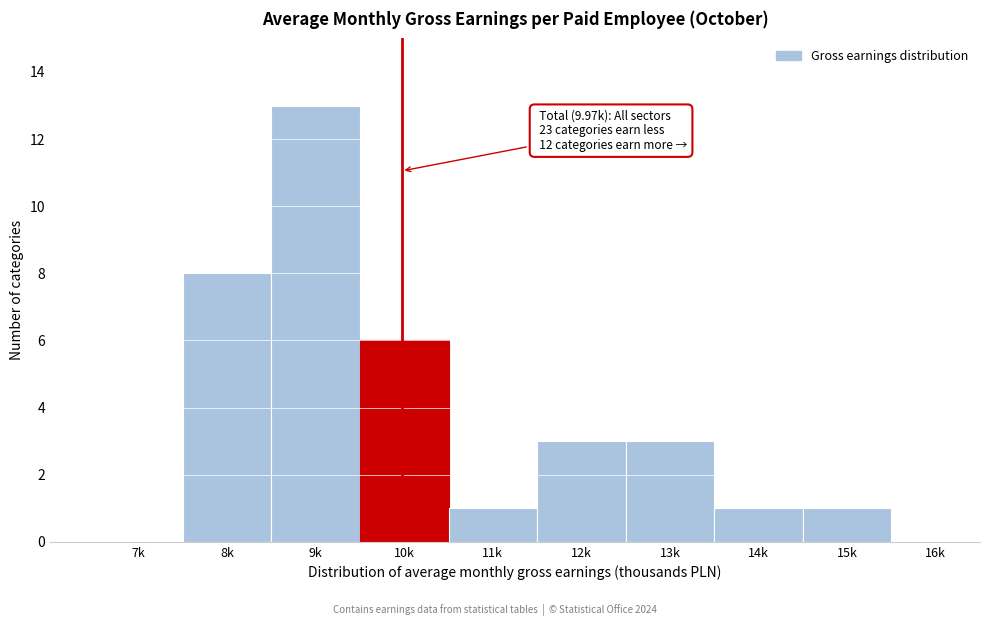

Reading left to right, extract all data points from this chart.

7k=0	8k=8	9k=13	10k=6	11k=1	12k=3	13k=3	14k=1	15k=1